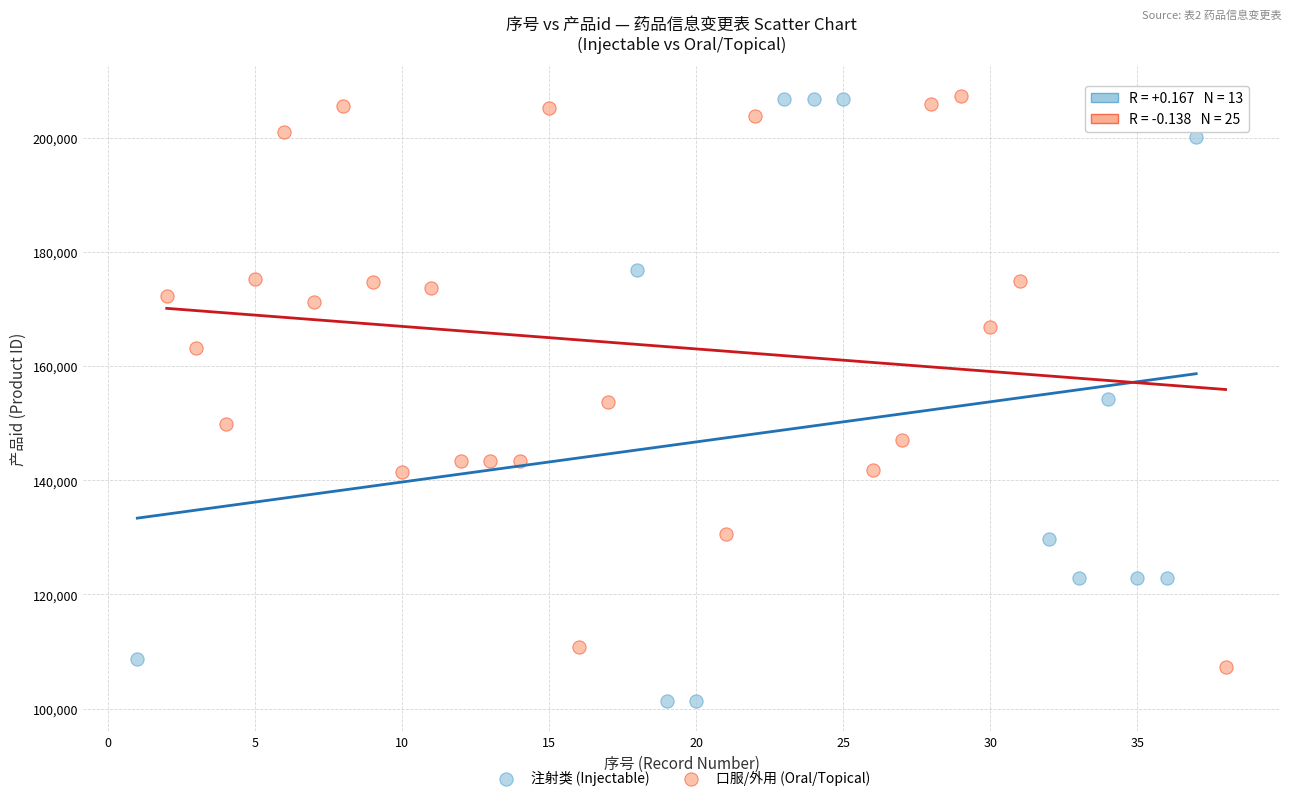

Which series contains the lowest Y value?

注射类 (Injectable)